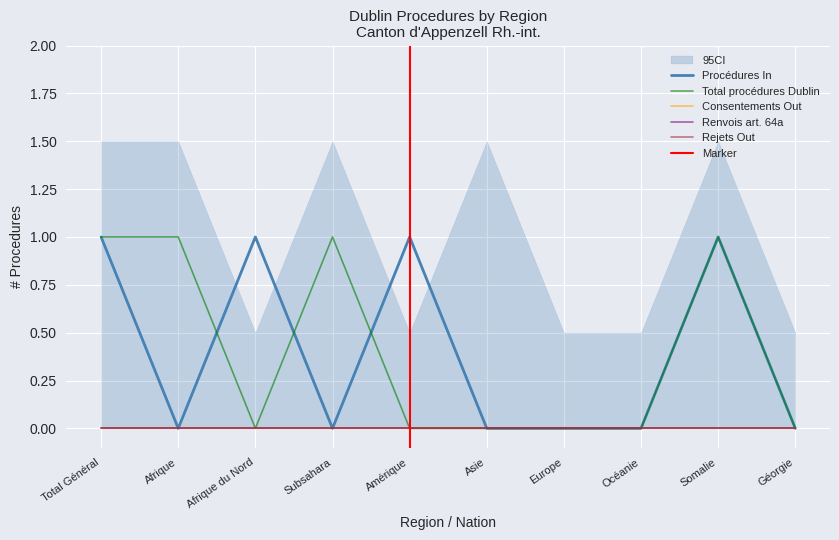

How many data points does each series have?

10